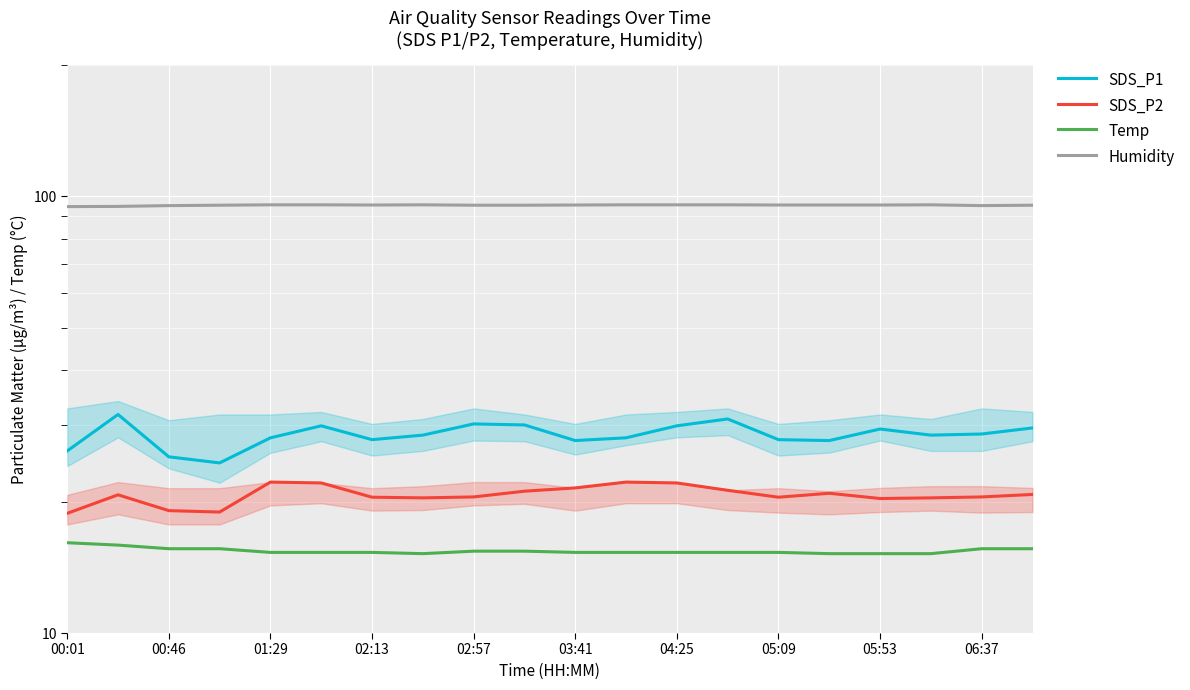

What is the spread (max minus min) of values at 00:46?

79.0